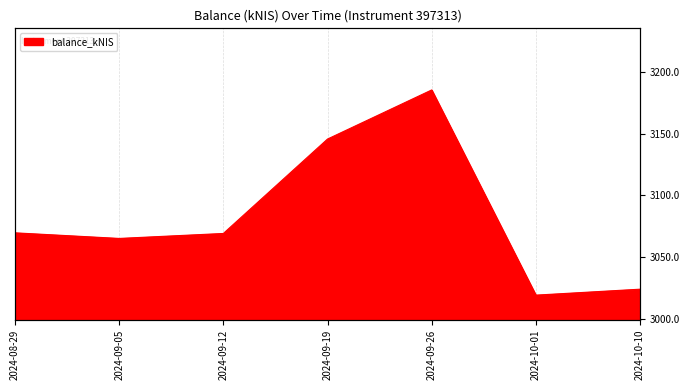

What is the approximate value at 2024-08-29?

3069.6